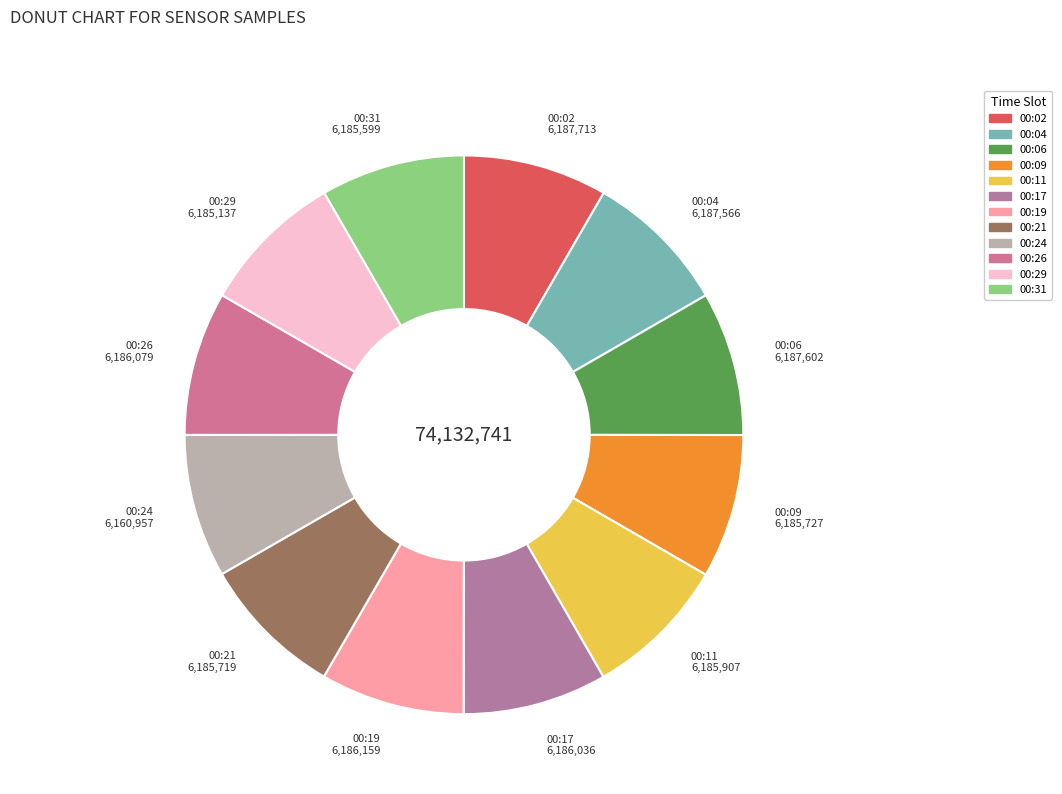

How many segments does this pie chart have?

12